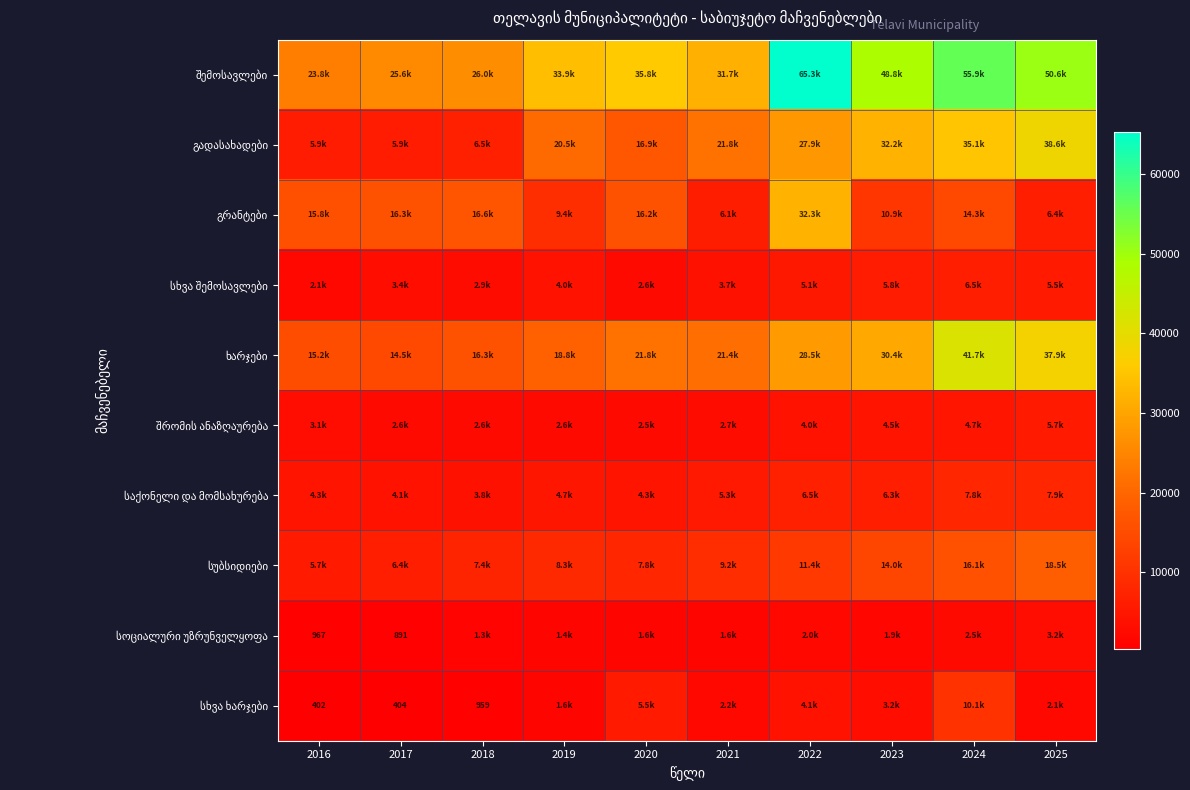

What is the difference between the გადასახადები values at 2021 and 2017?

15886.9